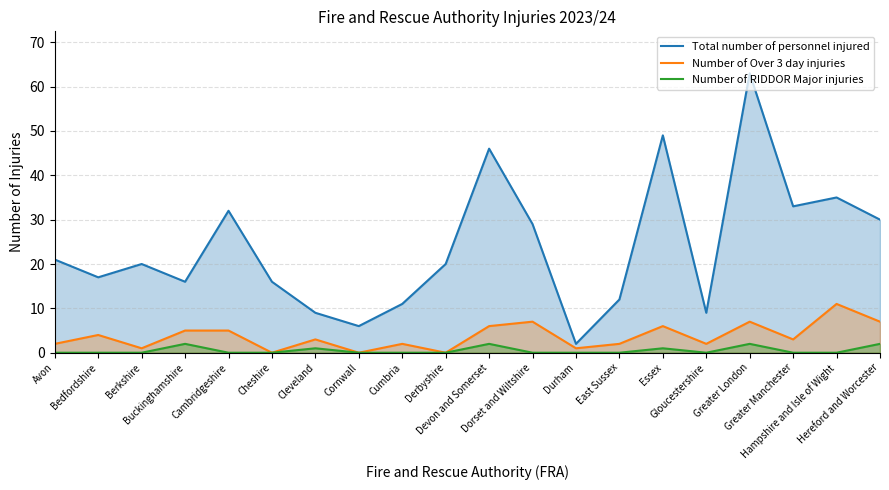

What is the label of the 16th point from the right?

Cambridgeshire